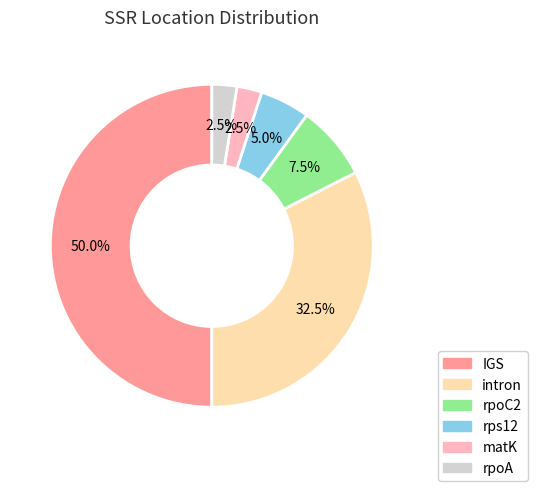

To the nearest percent, what is the average slice percentage?

17%